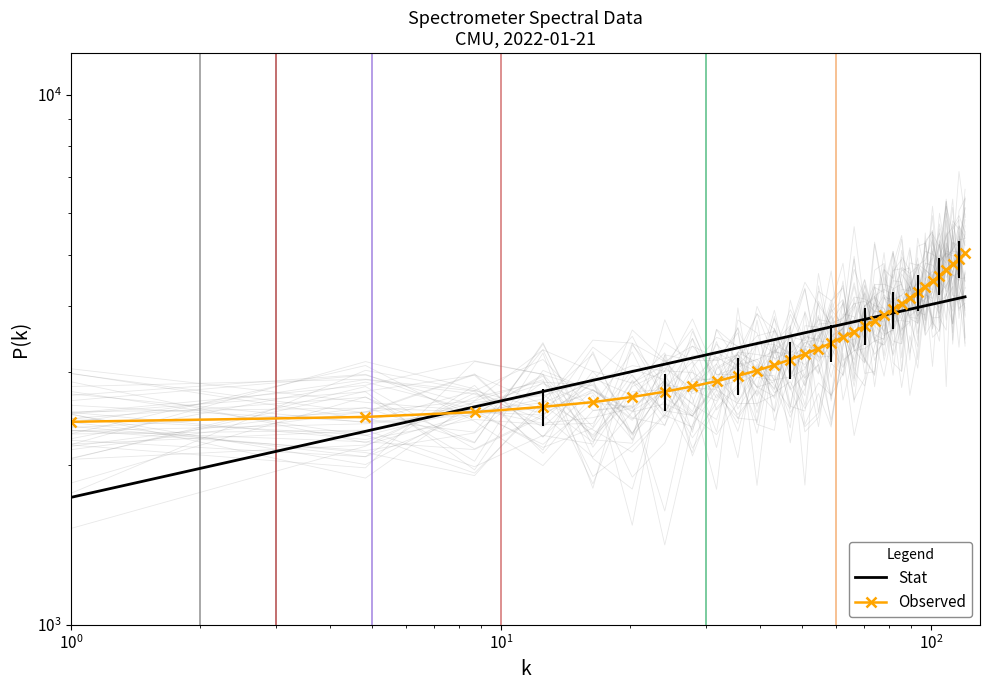

True or false: Stat and Observed intersect in this chart.

True